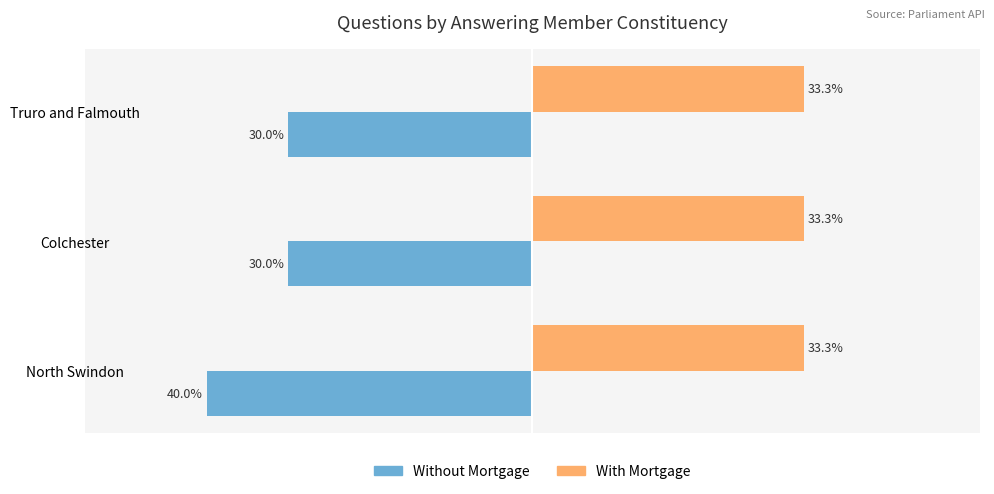

Rank the series by their average value, from highest to lowest.

With Mortgage, Without Mortgage